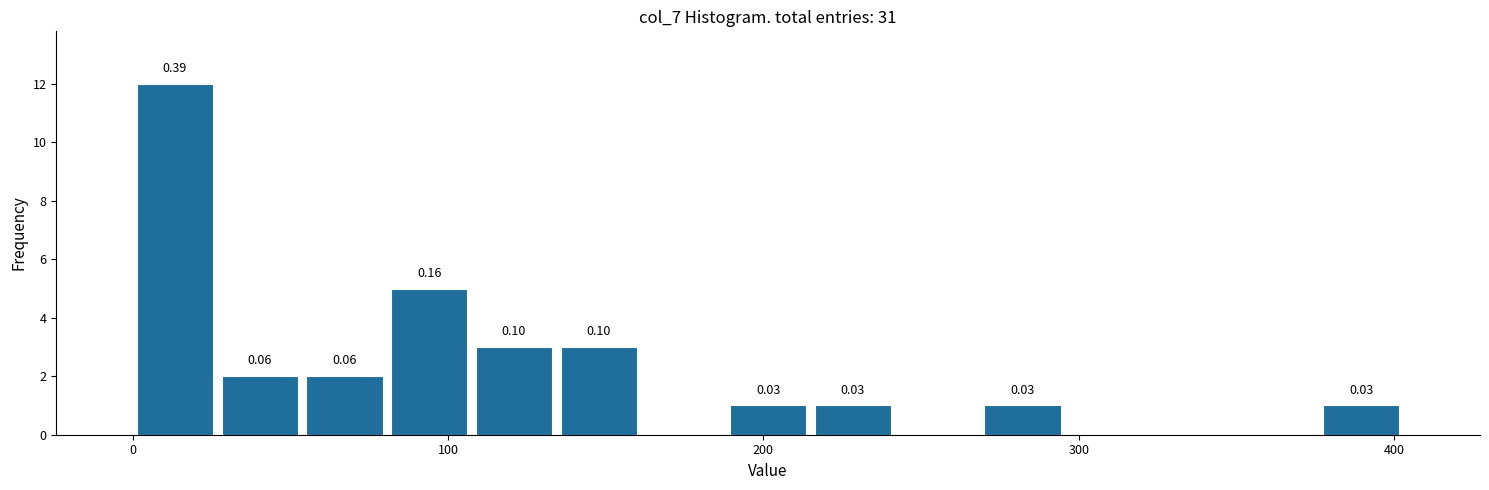

Read against the x-axis, roughly where is the centre of the tallest bar?

10